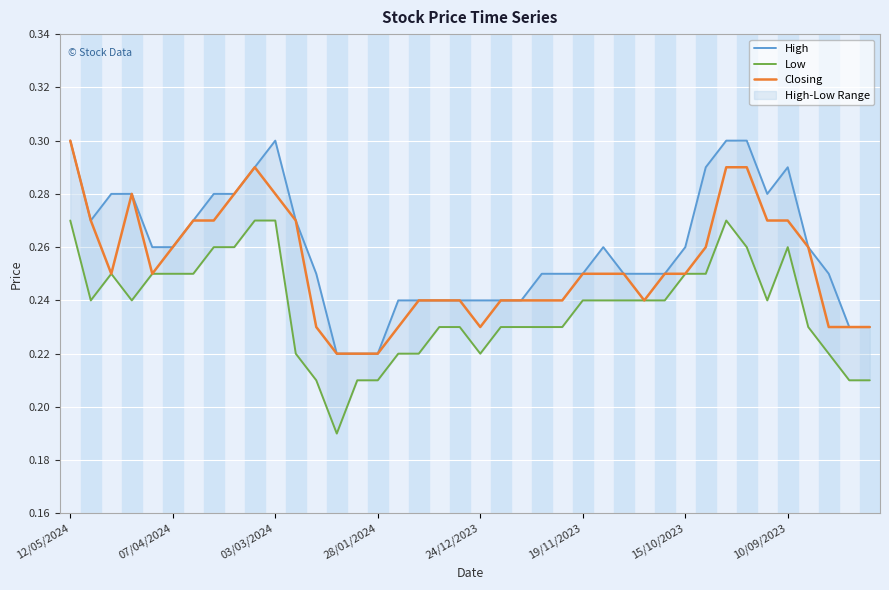

Does the chart display data point markers on the line(s)?

No